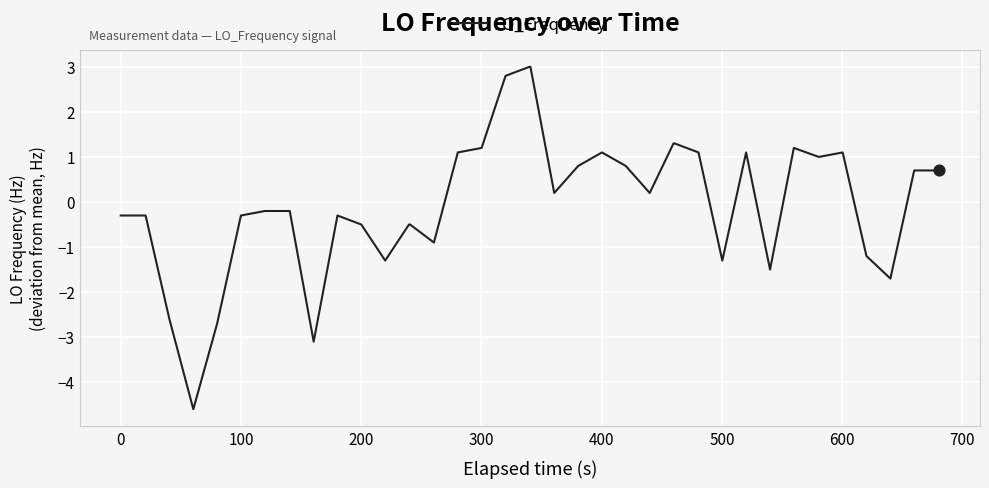

What is the difference between the maximum and minimum values?

7.6